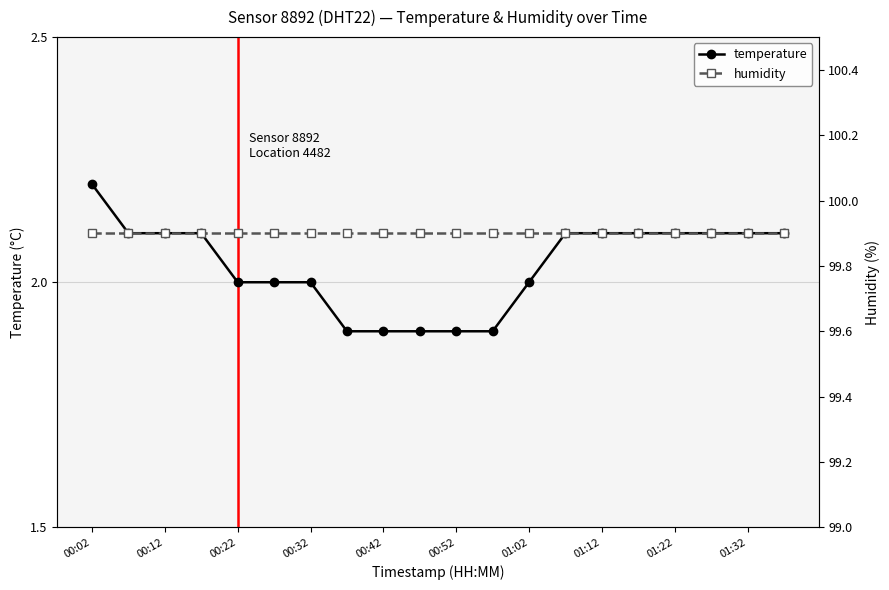

True or false: temperature has a value of 0.8 at 00:12.

False